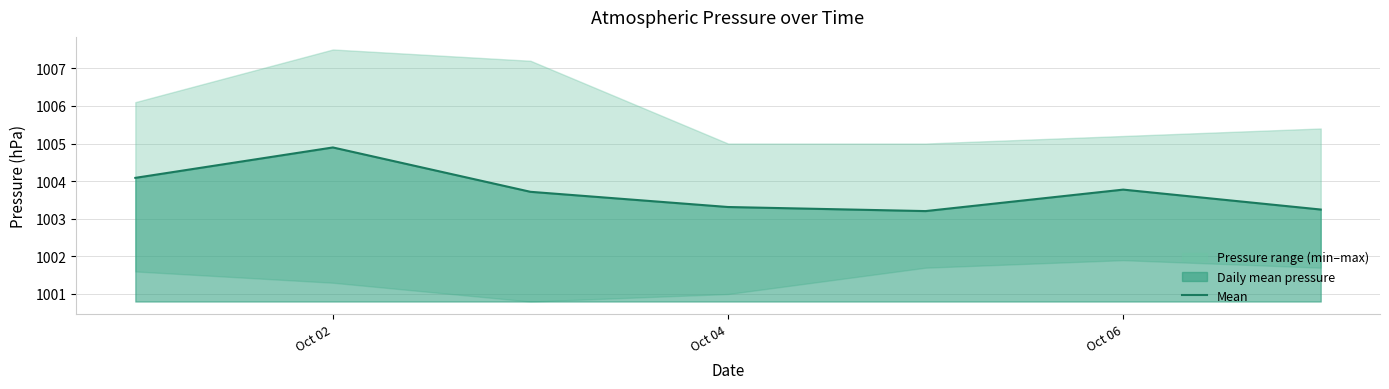

The Mean series shows 1003.3 at Oct 04. True or false?

True